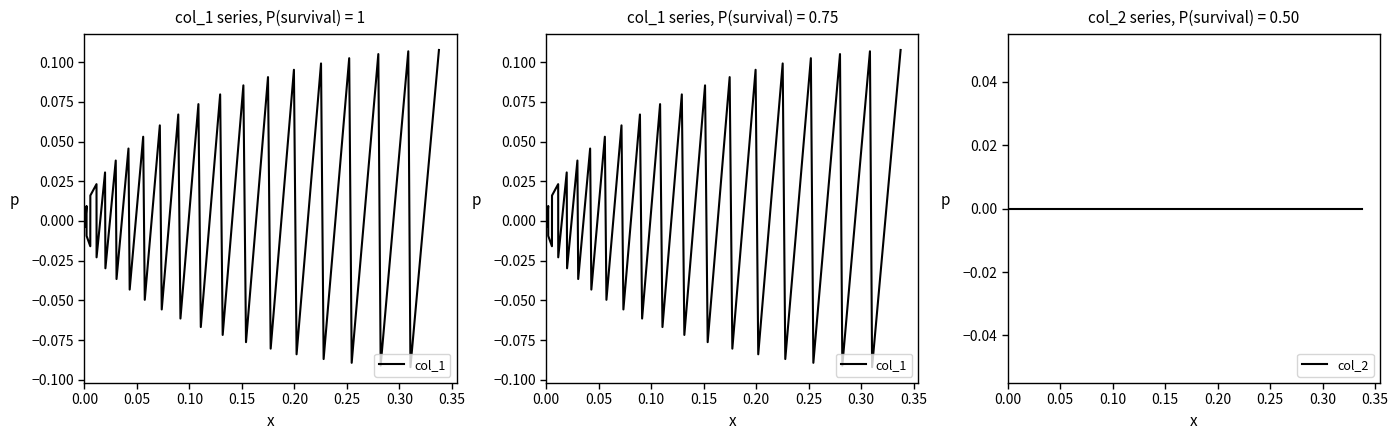

At how many categories does at least one series exceed 0?

20